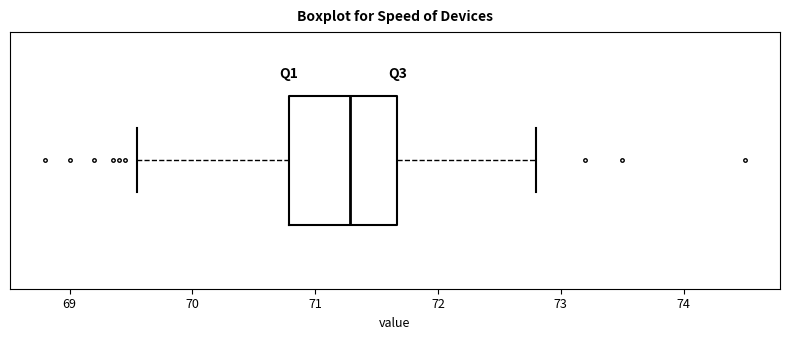

Transcribe this box plot: give where the median line is, the range the box spans, and where the two whiskers end, as read against the x-axis. The values are not printed on the chart, so give them approximately, as read against the axis.

median 71.3, box 70.8 to 71.7, whiskers 69.6 to 72.8